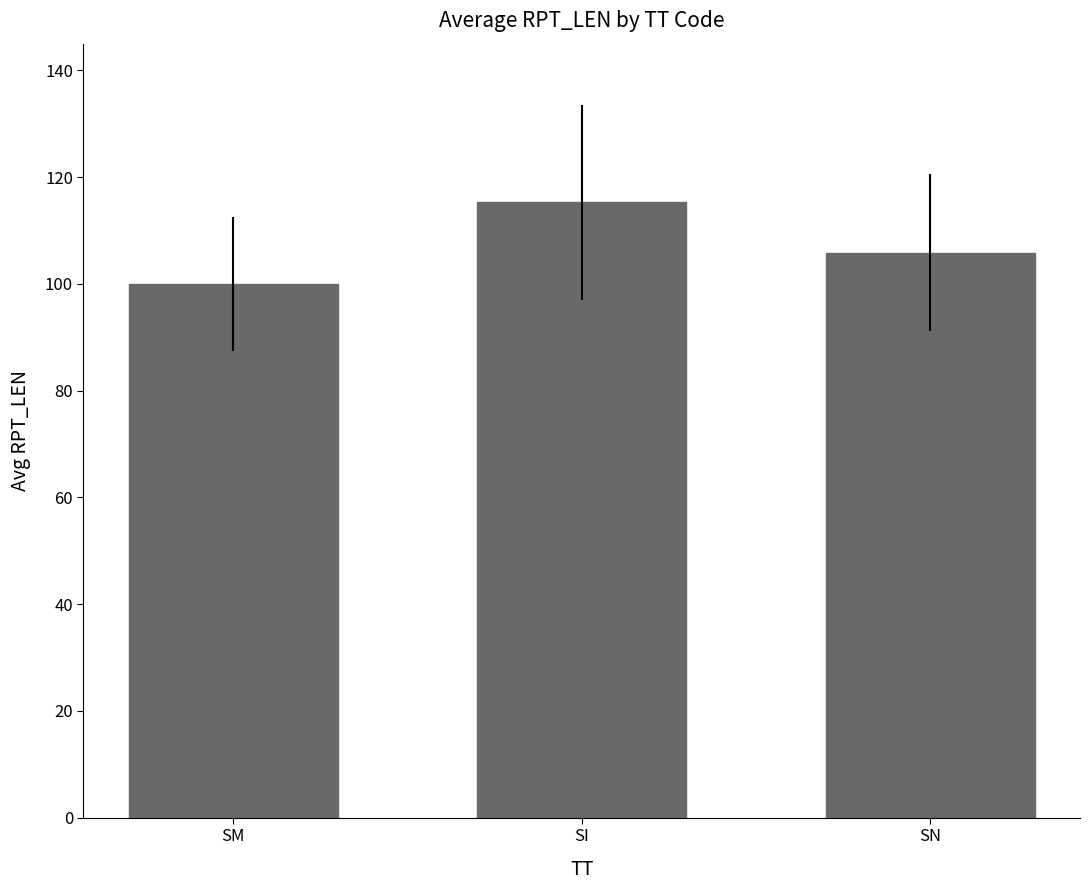

Count the number of categories in the chart.

3